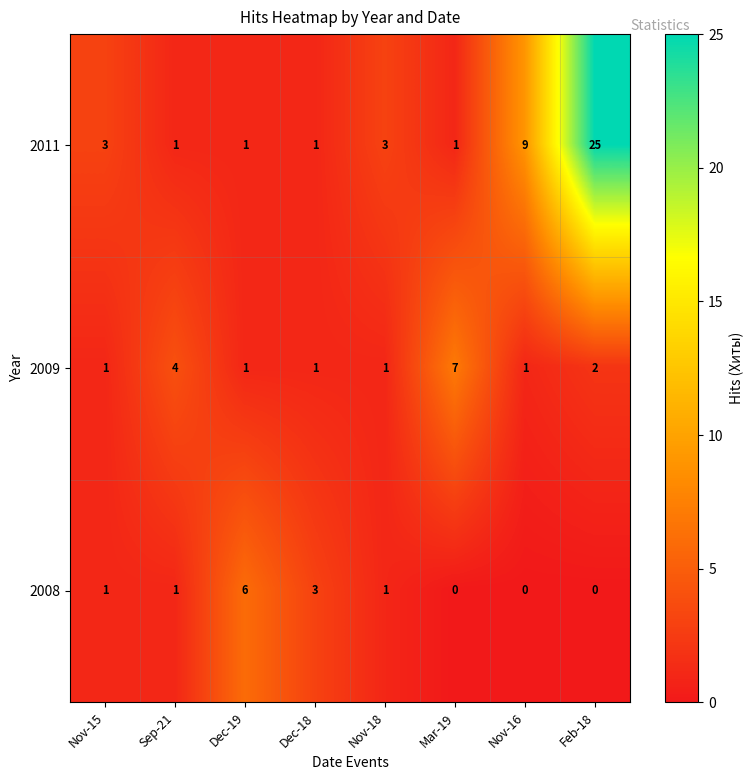

List the series in order of their overall mean, lowest first.

2008, 2009, 2011